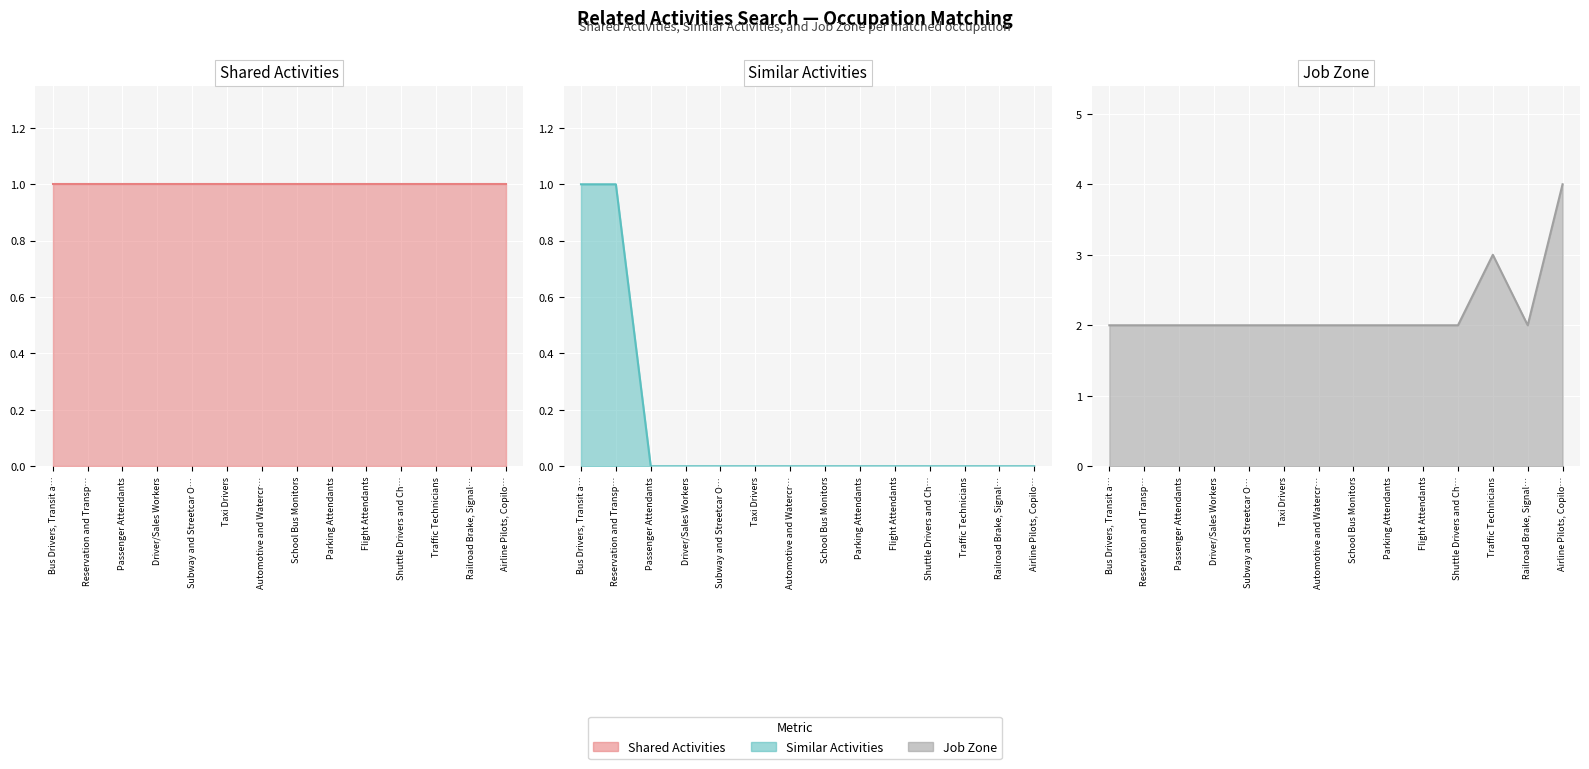

Reading left to right, what are all the values shown in this chart?

Shared Activities line: 1	1	1	1	1	1	1	1	1	1	1	1	1	1
Similar Activities line: 1	1	0	0	0	0	0	0	0	0	0	0	0	0
Job Zone line: 2	2	2	2	2	2	2	2	2	2	2	3	2	4